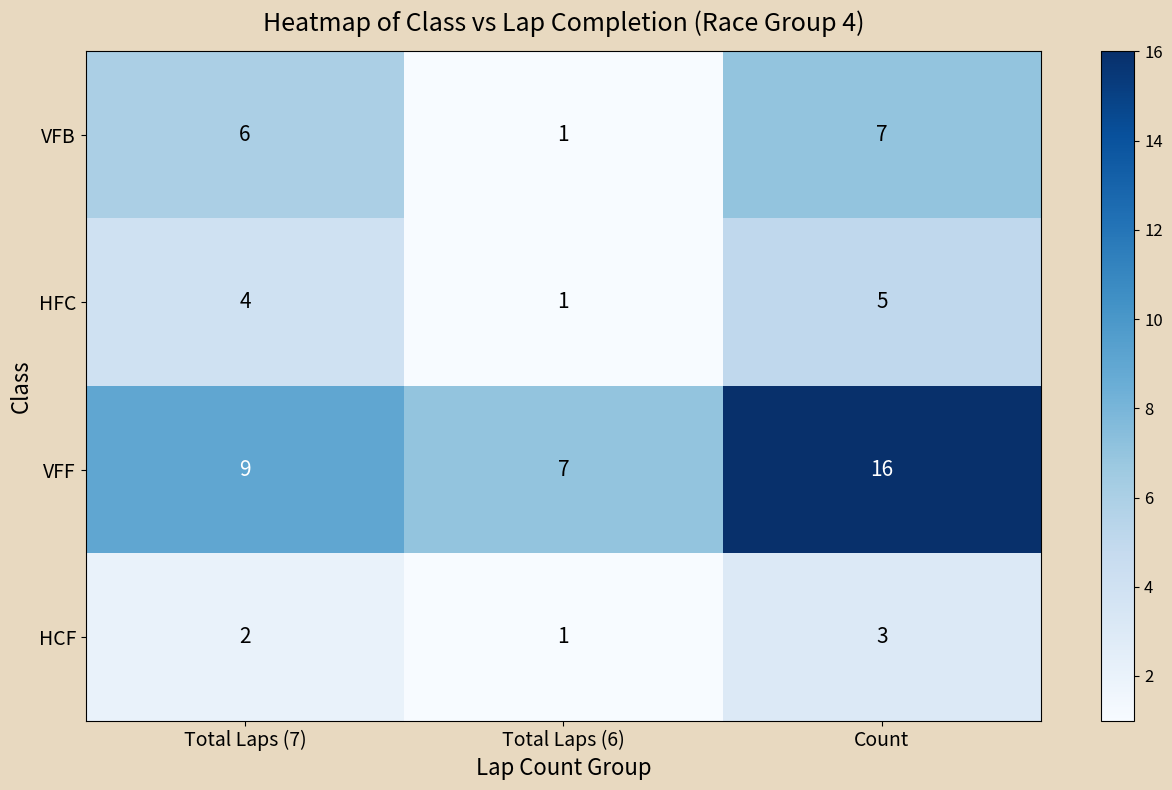

What is the sum of the HCF values at Total Laps (6) and Total Laps (7)?

3